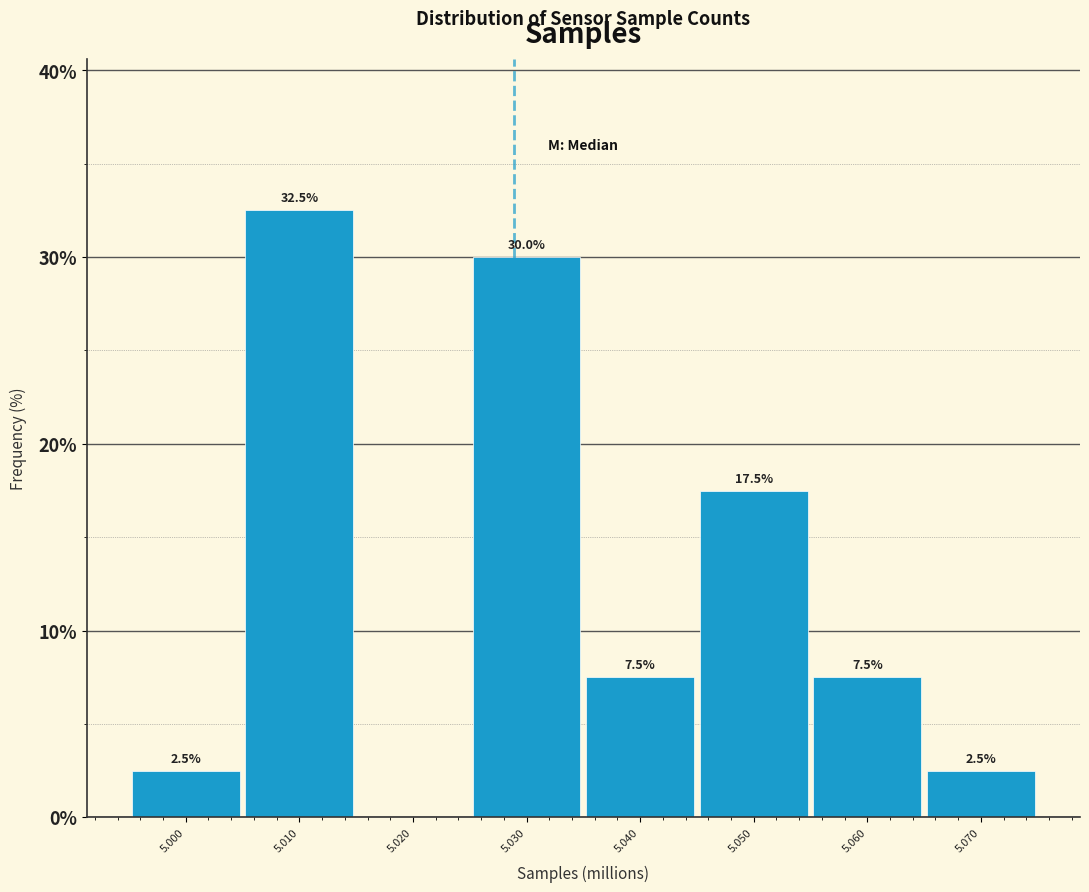

Reading right to left, transcribe all the data shown in this chart.

5.070=2.5	5.060=7.5	5.050=17.5	5.040=7.5	5.030=30.0	5.020=0.0	5.010=32.5	5.000=2.5